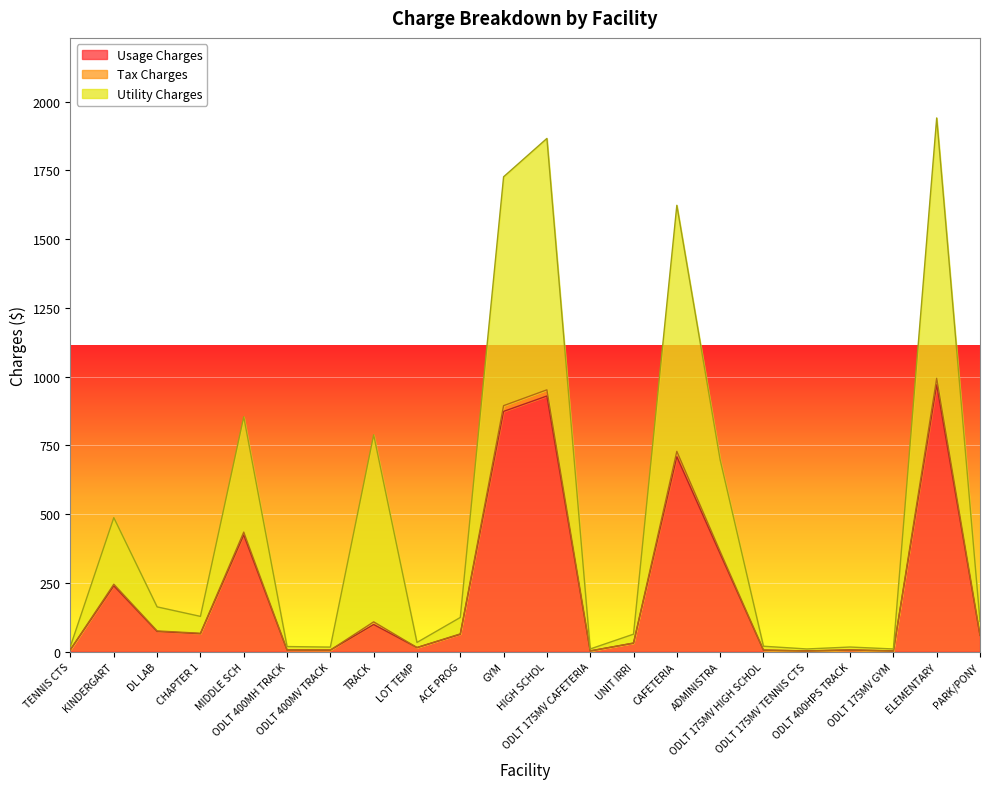

True or false: Tax Charges has more than 0 interior local peaks.

True